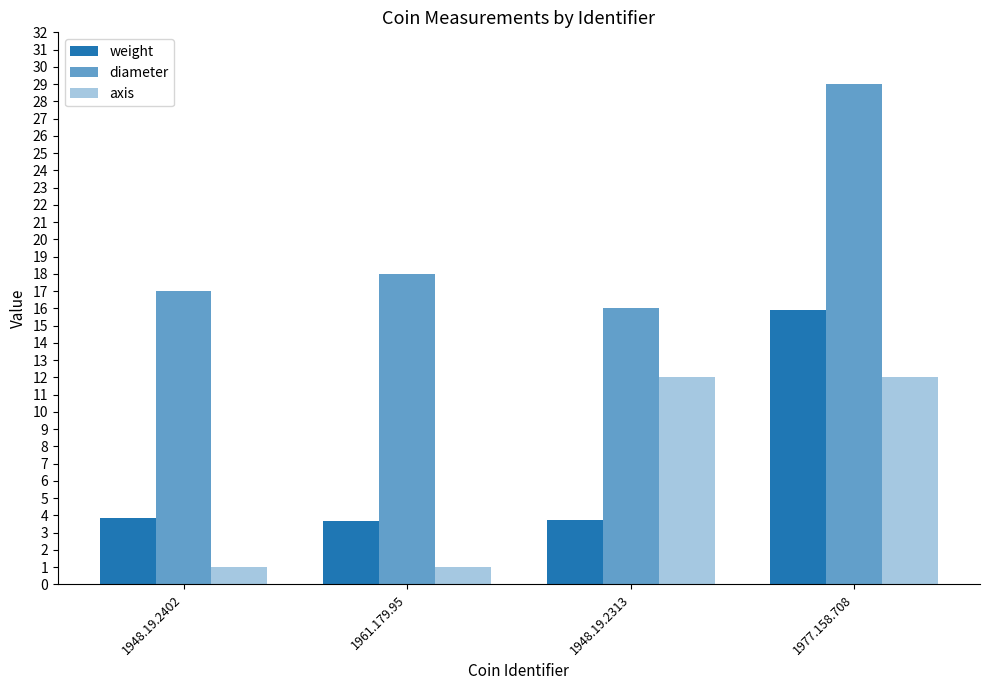

What is the label of the 4th bar from the right?

1948.19.2402